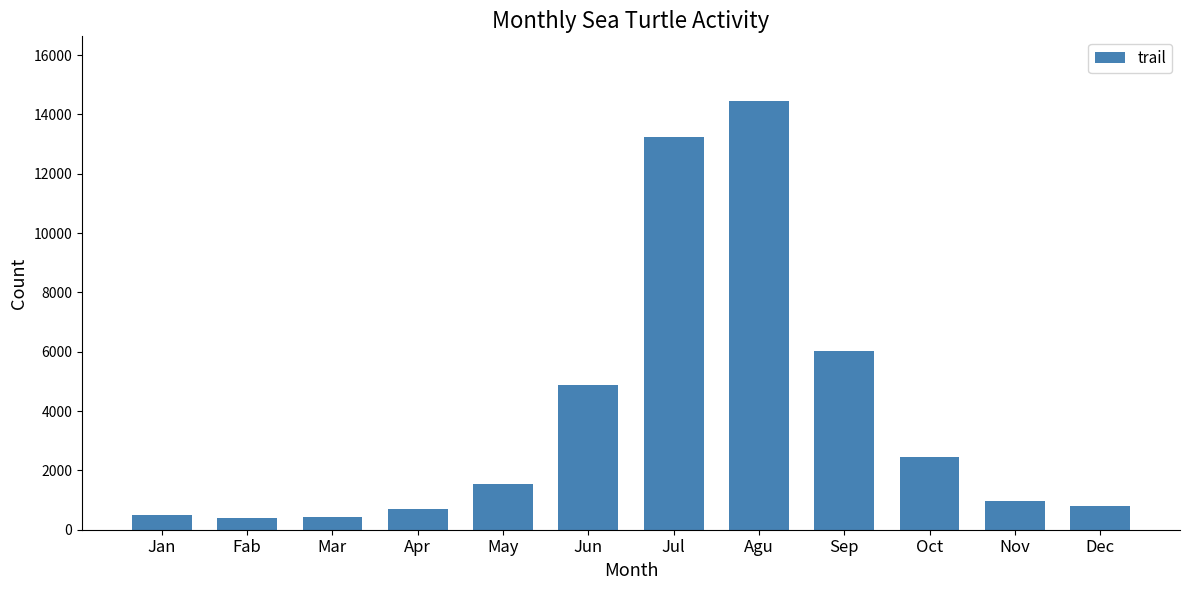

At which label is the value closest to 7436?

Sep